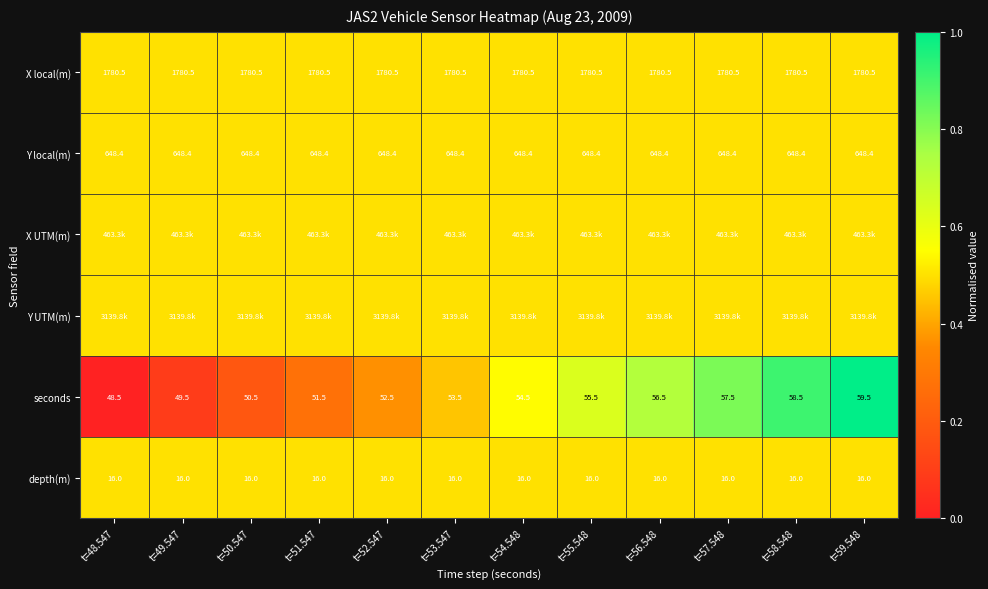

How many data points does each series have?

12